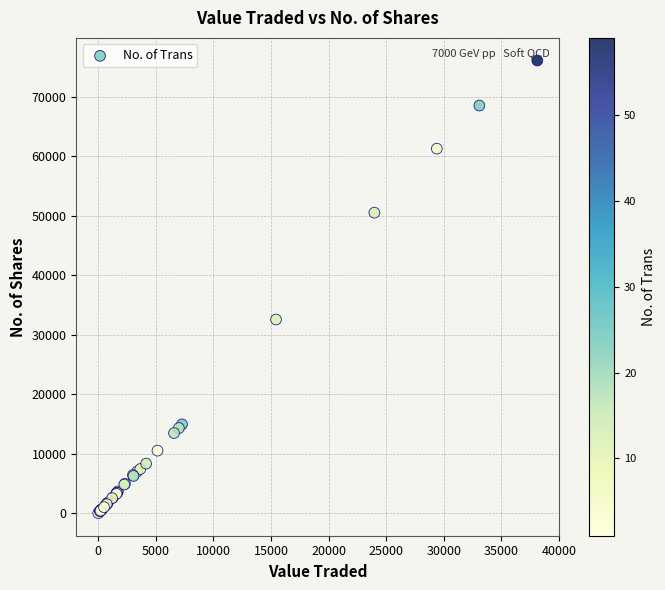

What Y value in the scatter plot is closest to 38038?

32543